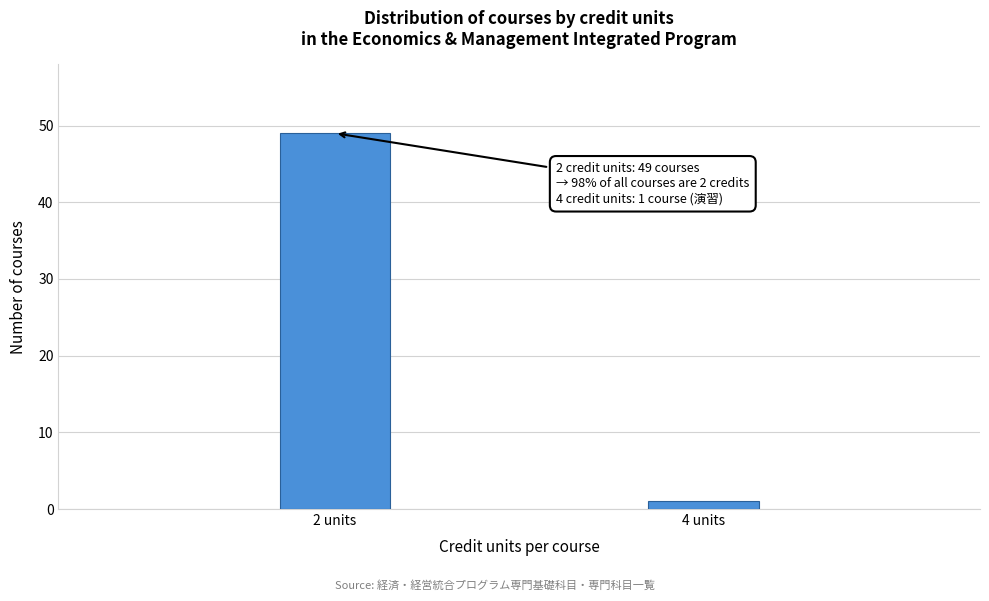

Reading right to left, what are all the values shown in this chart?

1	49